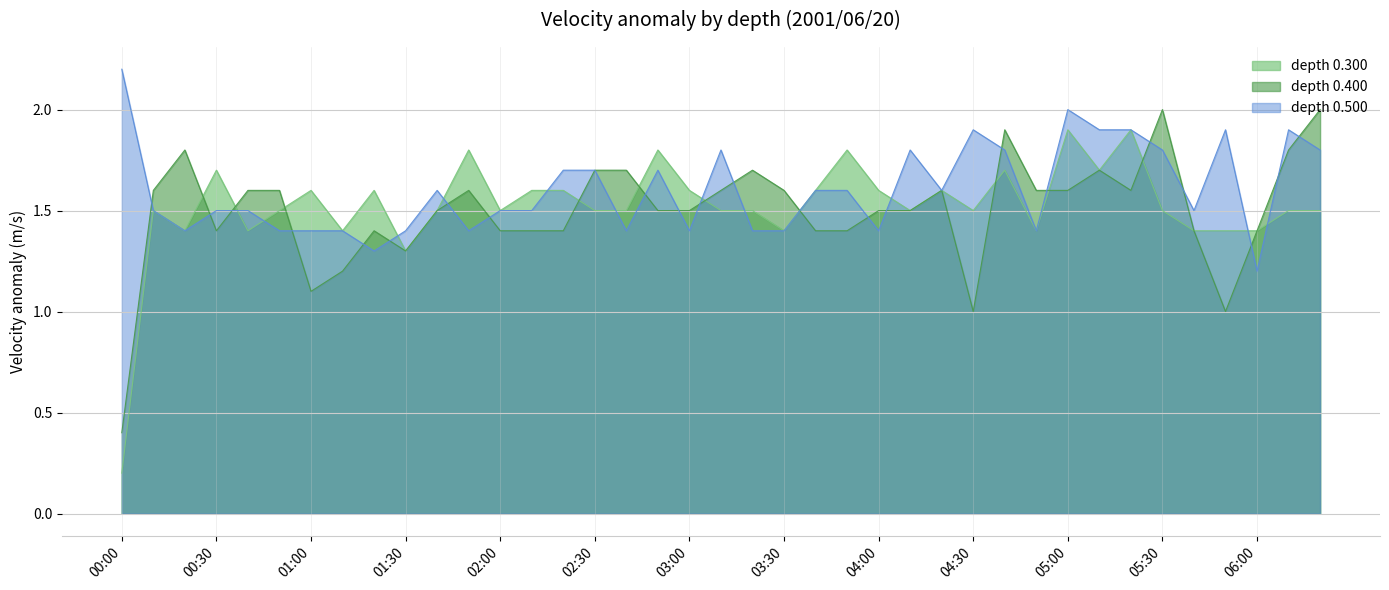

How many intersections are there between 0.300 and 0.500?

11